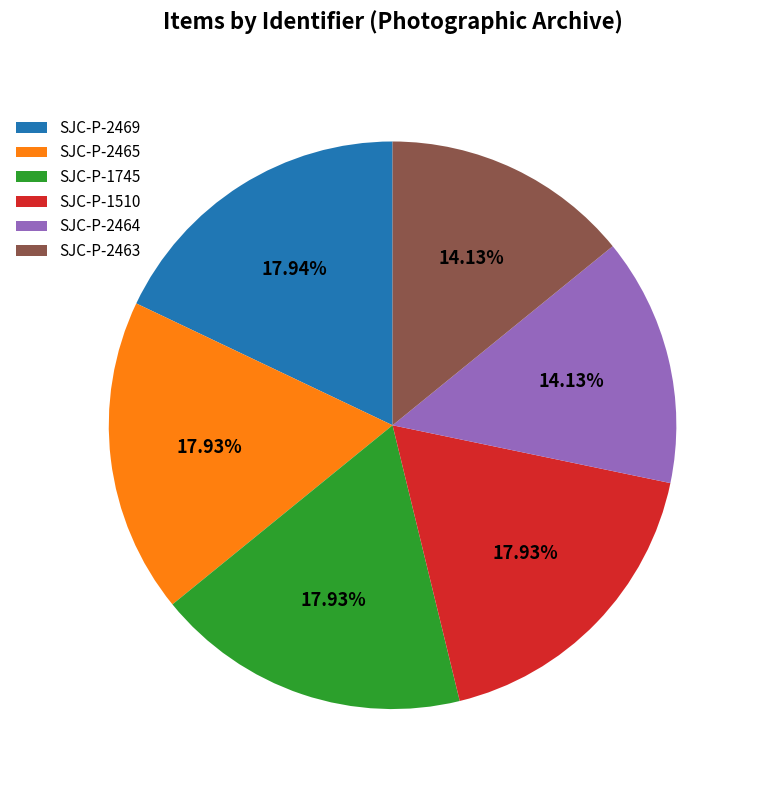

Combined, do SJC-P-1745 and SJC-P-2464 account for over 50%?

No